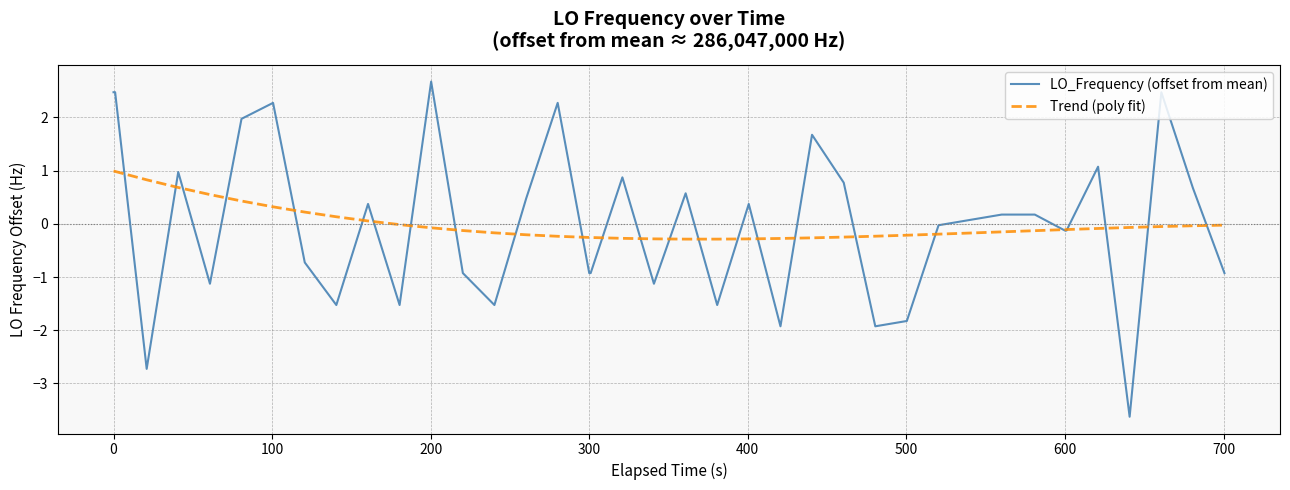

List the series in order of their peak value, lowest first.

Trend (poly fit), LO_Frequency (offset from mean)